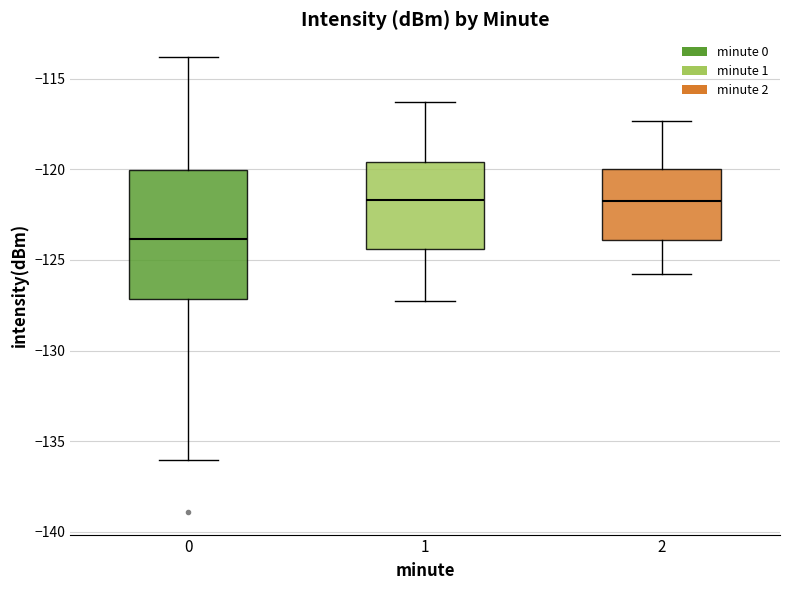

Reading left to right, transcribe this box plot: for each box, give where its median line is, the range the box spans, and where its two whiskers end, as read against the y-axis. The values are not printed on the chart, so give them approximately, as read against the axis.

0: median -124.0, box -127.0 to -120.0, whiskers -136.0 to -114.0
1: median -121.5, box -124.5 to -119.5, whiskers -127.0 to -116.0
2: median -121.5, box -124.0 to -120.0, whiskers -126.0 to -117.5